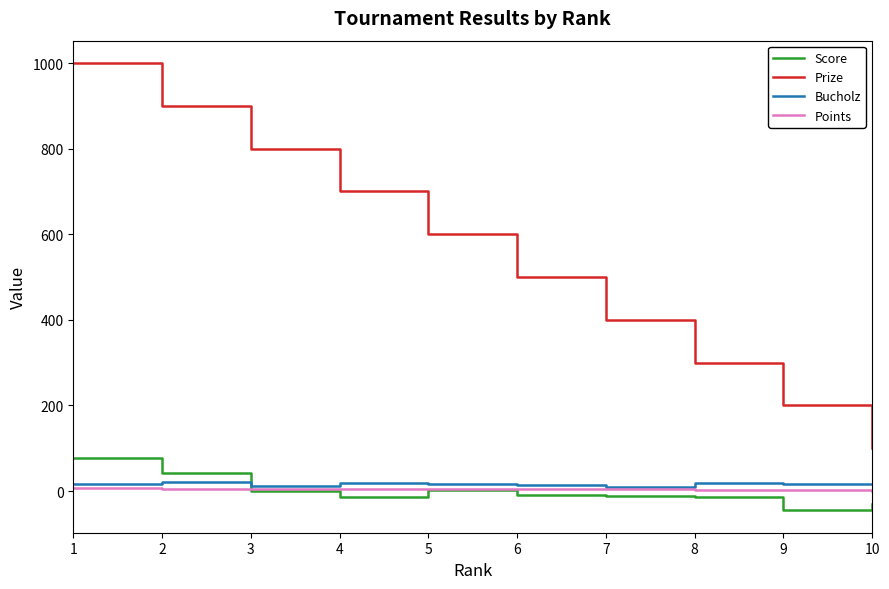

What is the difference between the maximum and second lowest values in the Prize series?

800